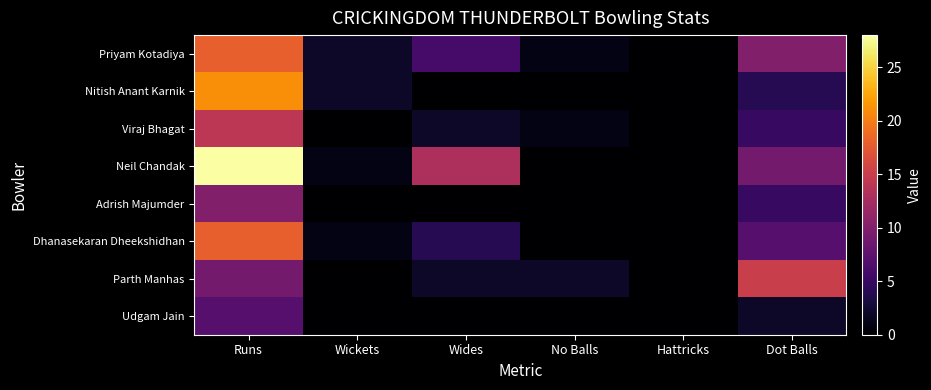

What is the difference between the highest and lowest values at Dot Balls?

13